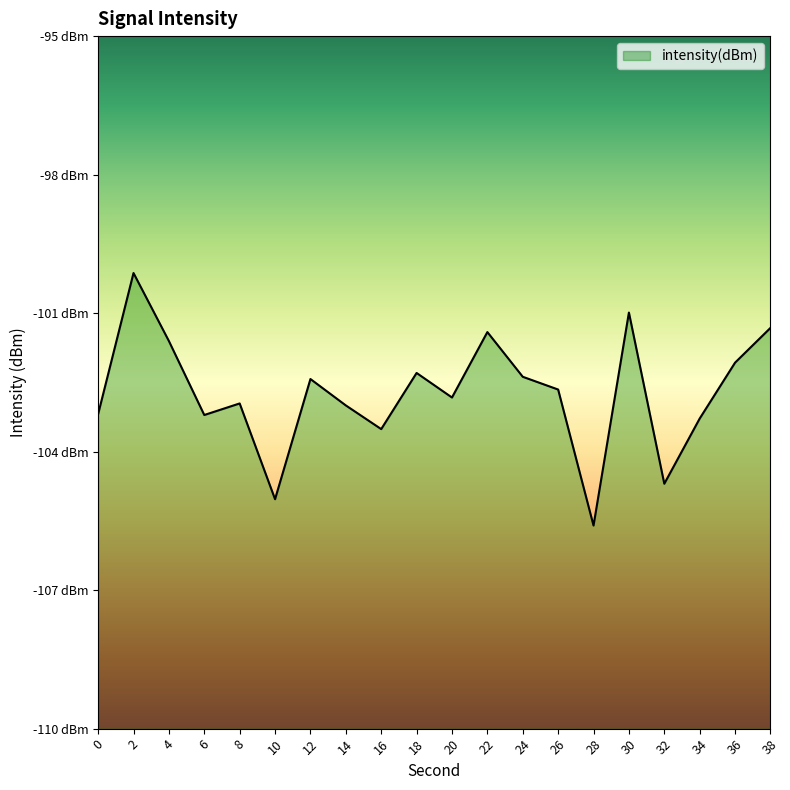

What is the difference between the values at 0 and 2?

3.1